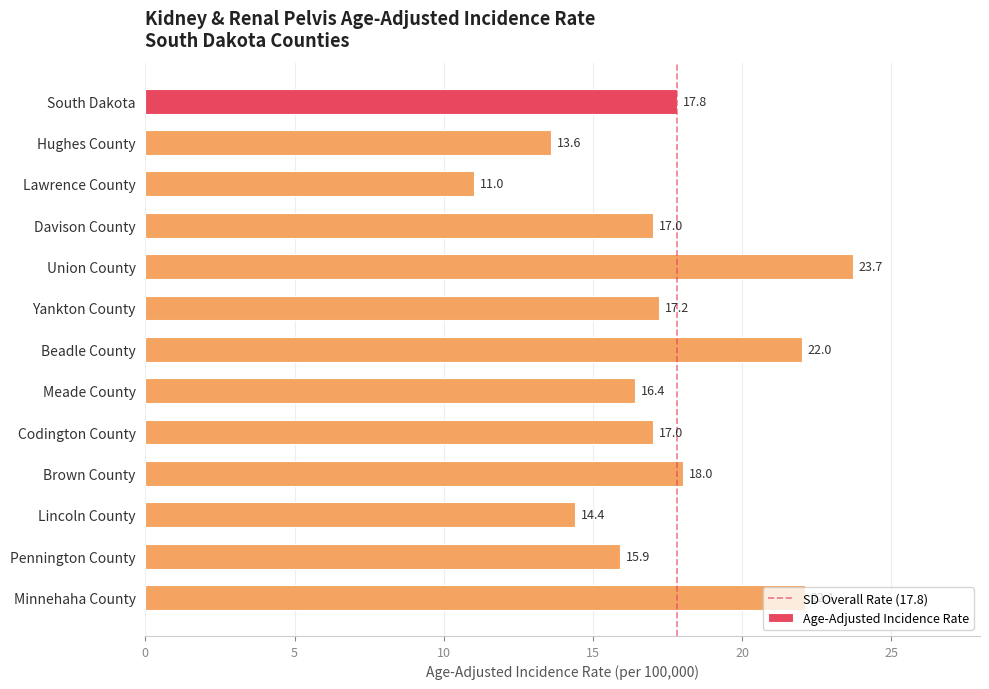

What is the change in value from Hughes County to Pennington County?

+2.3